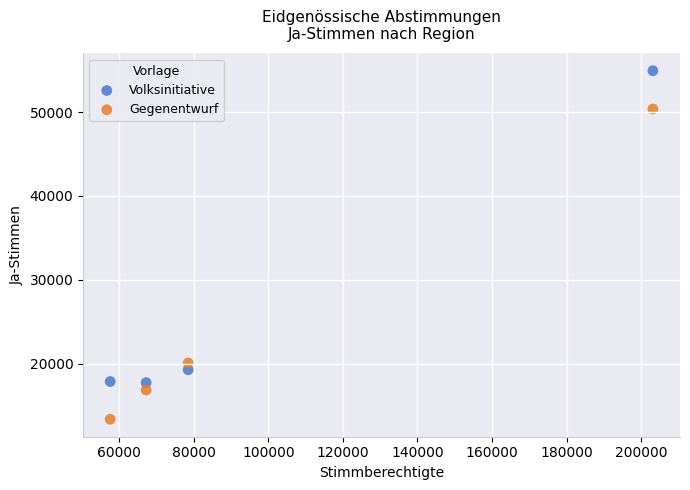

Which series reaches the minimum Y coordinate?

Gegenentwurf